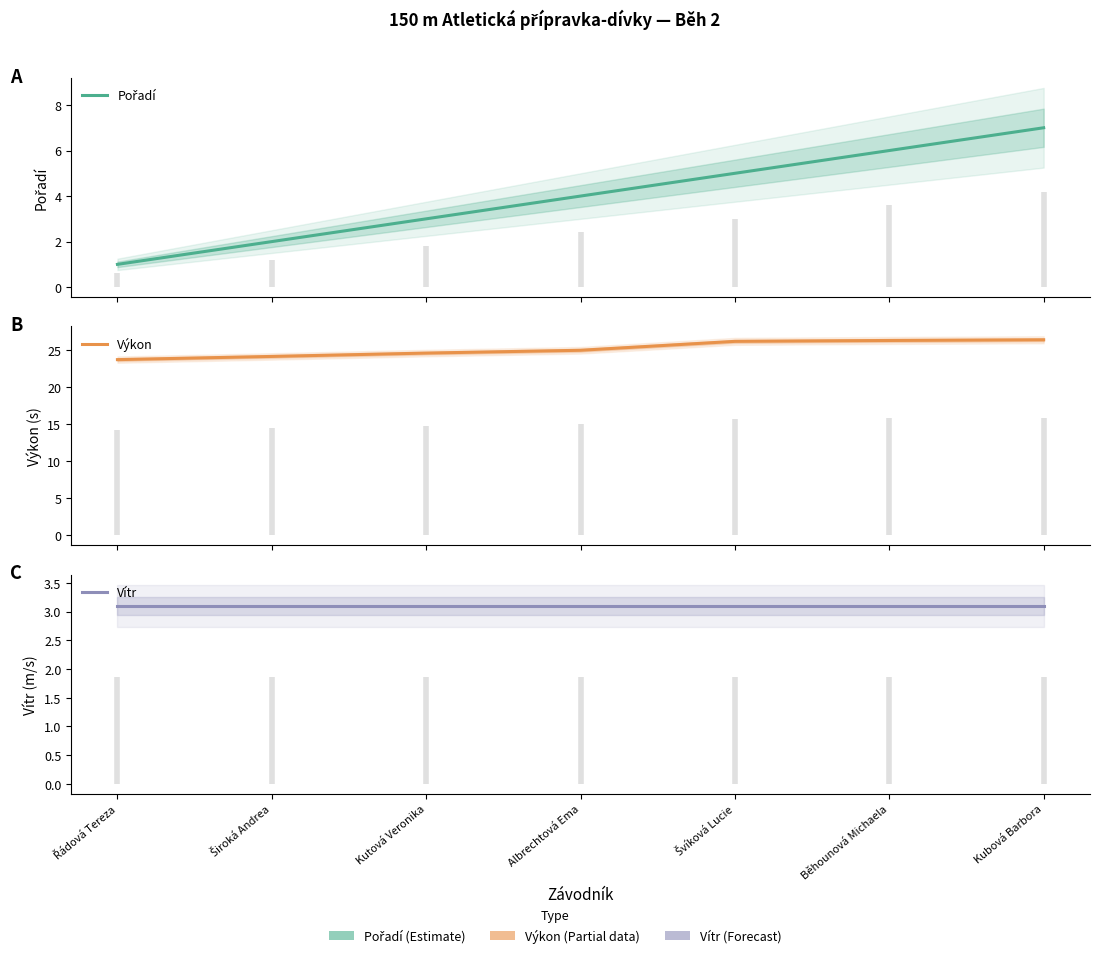

What is the total value across all series at Široká Andrea?

29.2